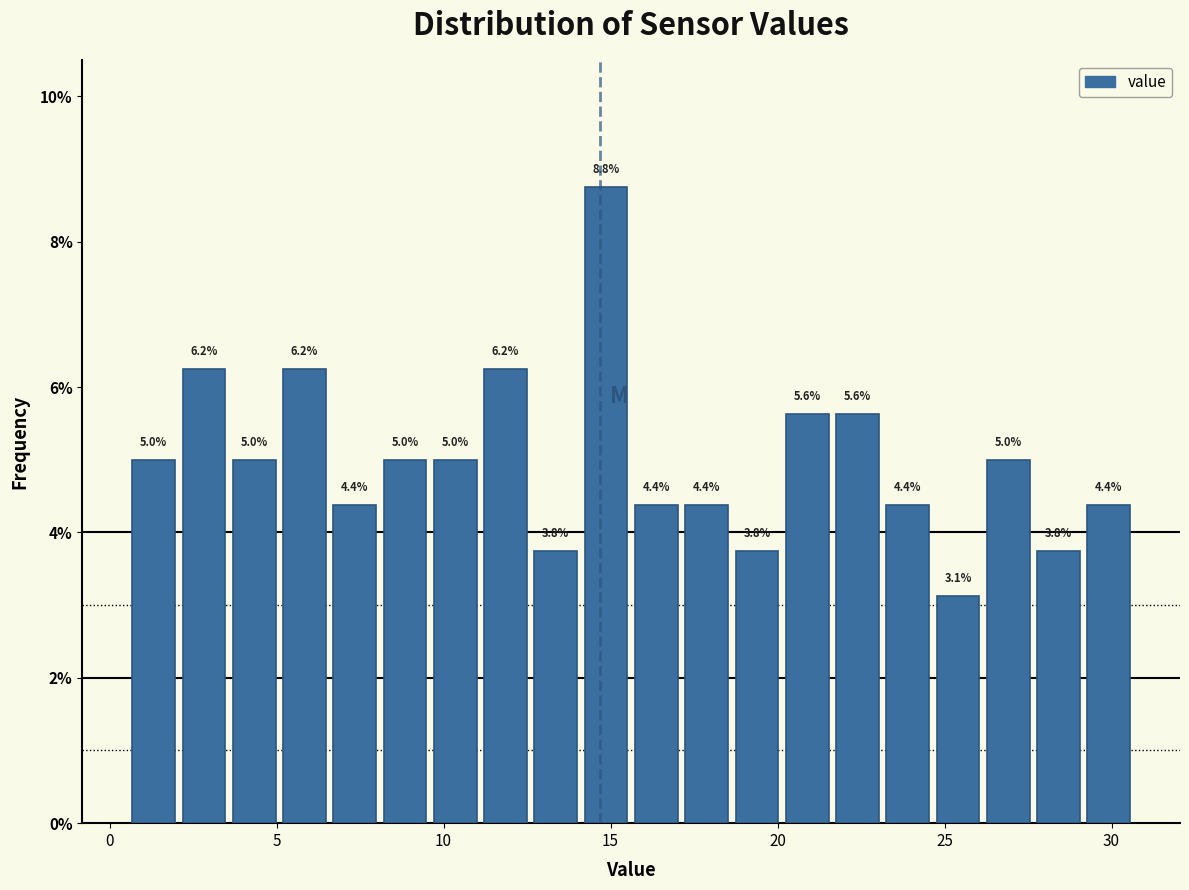

Around what value on the x-axis is the tallest bar? Give the approximate position of its centre, as read against the axis.

15.0